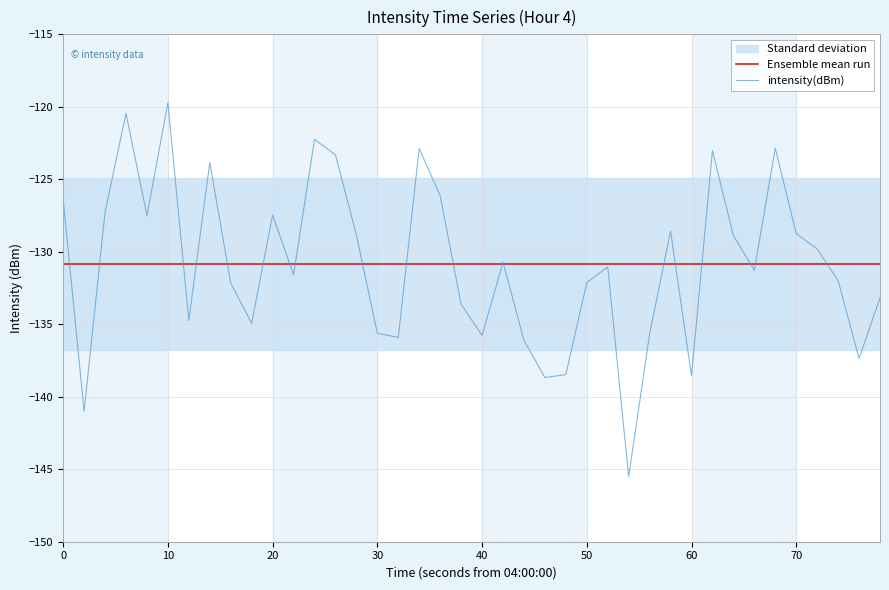

Reading left to right, what are all the values shown in this chart?

Ensemble mean run: -130.8	-130.8	-130.8	-130.8	-130.8	-130.8	-130.8	-130.8	-130.8	-130.8	-130.8	-130.8	-130.8	-130.8	-130.8	-130.8	-130.8	-130.8	-130.8	-130.8	-130.8	-130.8	-130.8	-130.8	-130.8	-130.8	-130.8	-130.8	-130.8	-130.8	-130.8	-130.8	-130.8	-130.8	-130.8	-130.8	-130.8	-130.8	-130.8	-130.8
intensity(dBm): -126.4	-141.0	-127.3	-120.5	-127.5	-119.7	-134.7	-123.8	-132.2	-134.9	-127.5	-131.6	-122.2	-123.3	-128.8	-135.6	-135.9	-122.9	-126.1	-133.6	-135.8	-130.7	-136.1	-138.7	-138.5	-132.1	-131.0	-145.5	-135.7	-128.6	-138.6	-123.0	-128.9	-131.3	-122.8	-128.7	-129.8	-132.0	-137.4	-133.2